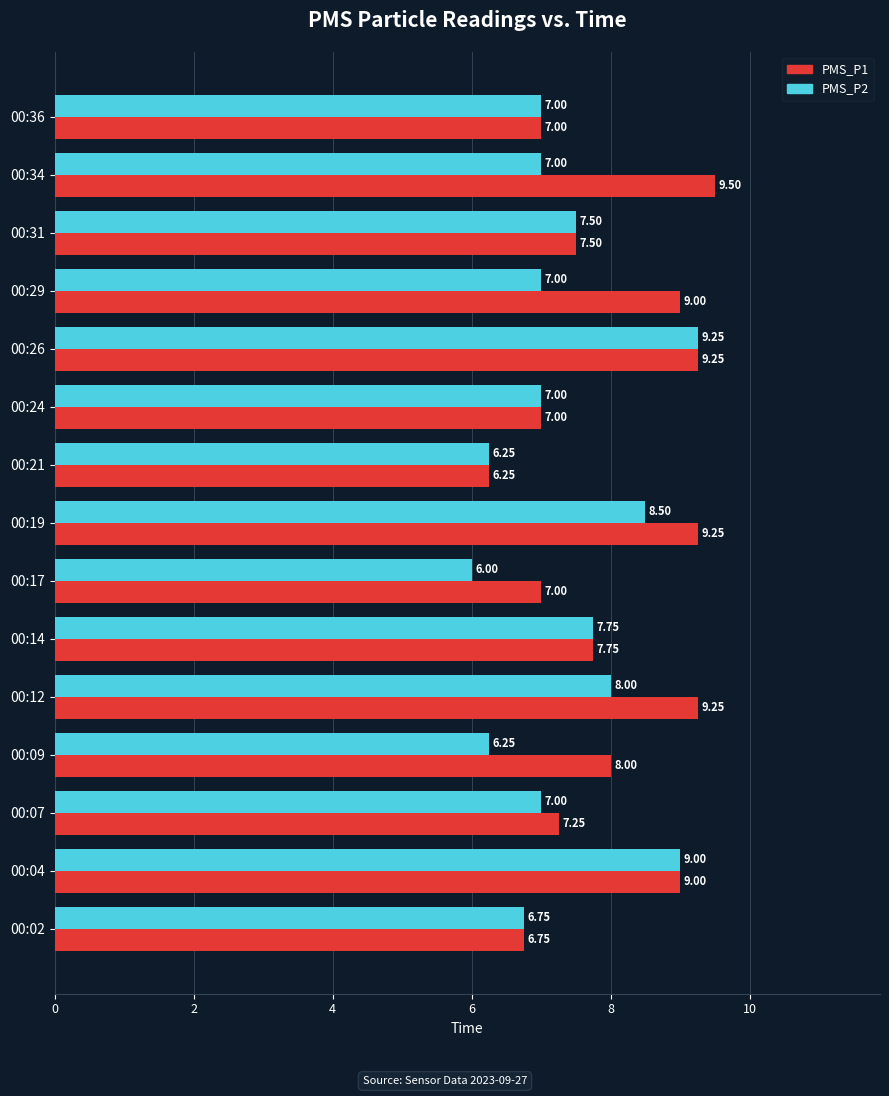

At which category is the sum across all series the highest?

00:26